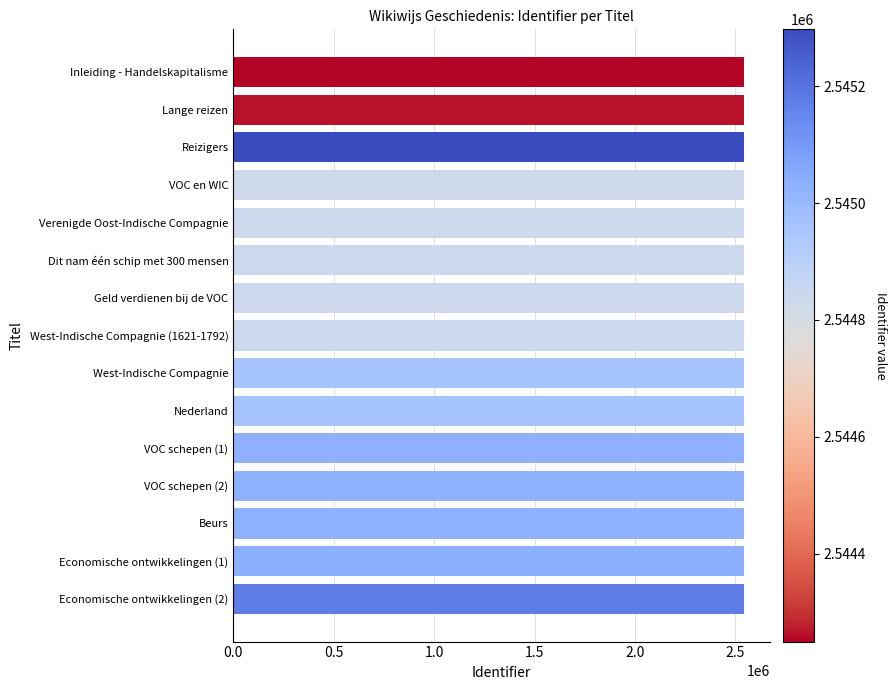

What is the ratio of the value at VOC schepen (1) to the value at Lange reizen?

1.0